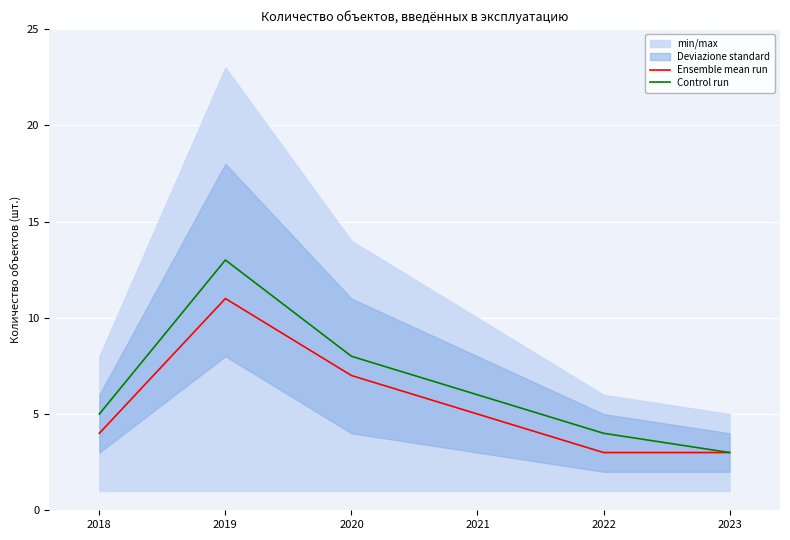

Rank the series at 2022 from lowest to highest value.

Ensemble mean run, Control run